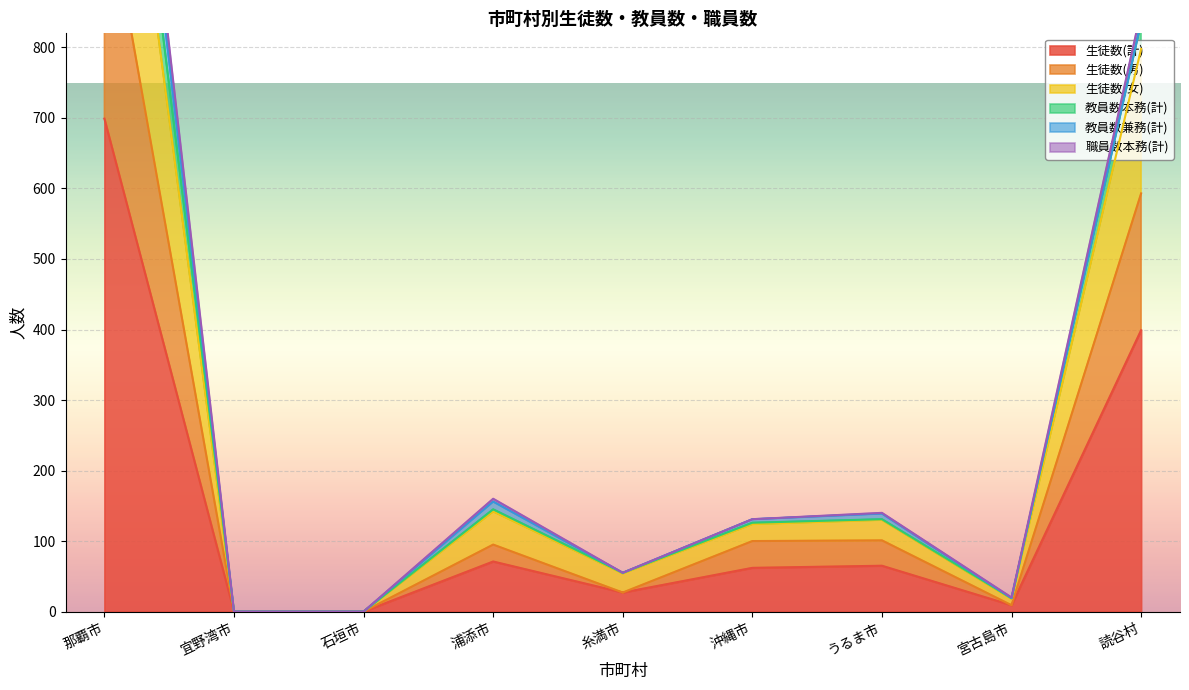

What is the highest value of the 生徒数(計) series?

699